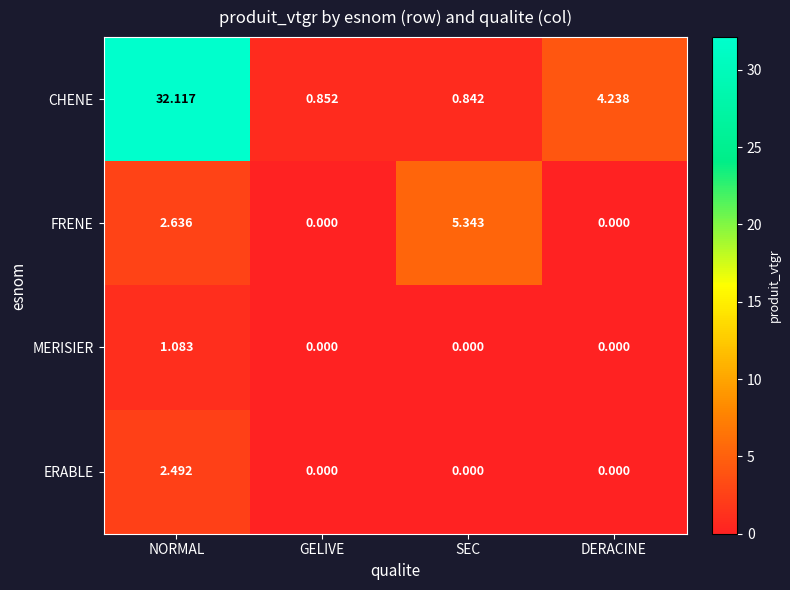

At which category is the sum across all series the highest?

NORMAL